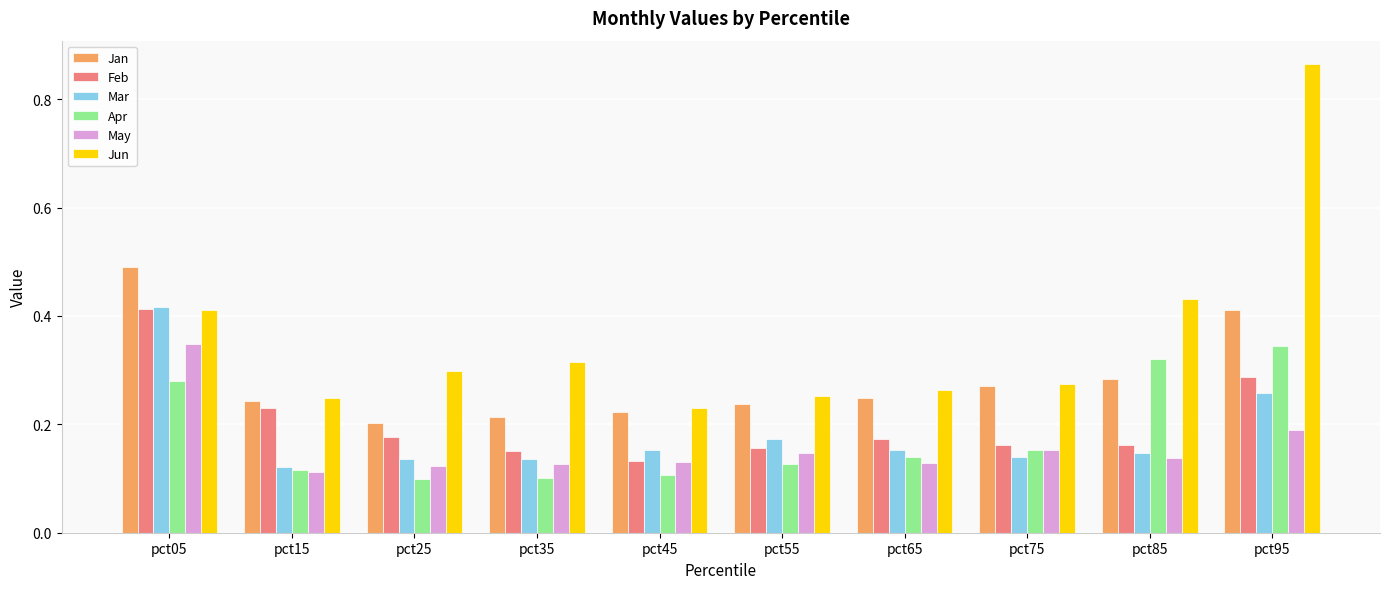

Which category has the highest value in the Jun series?

pct95